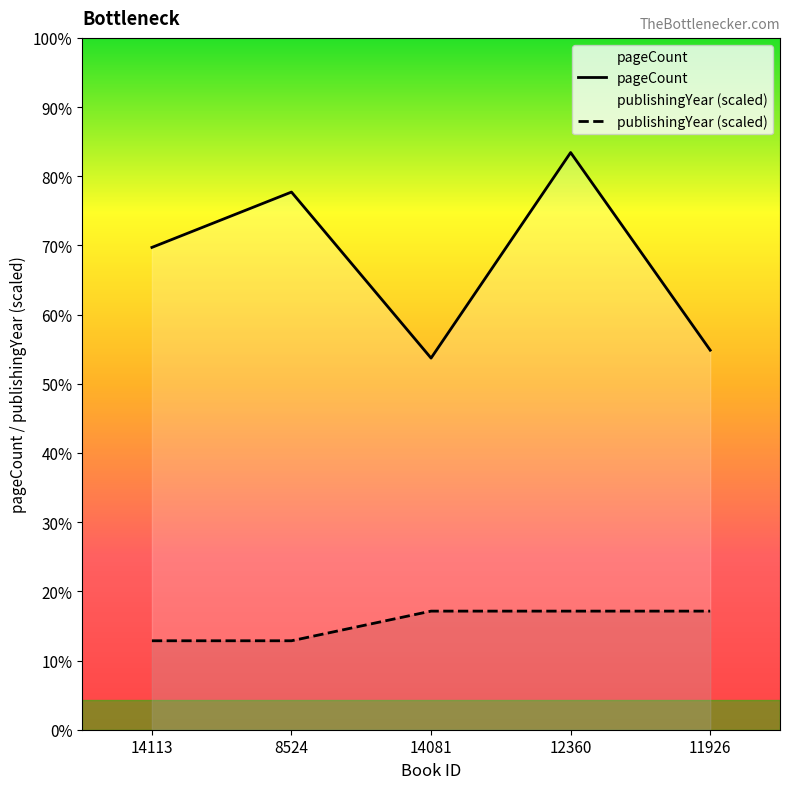

What is the sum of the pageCount values at 14113 and 12360?

536